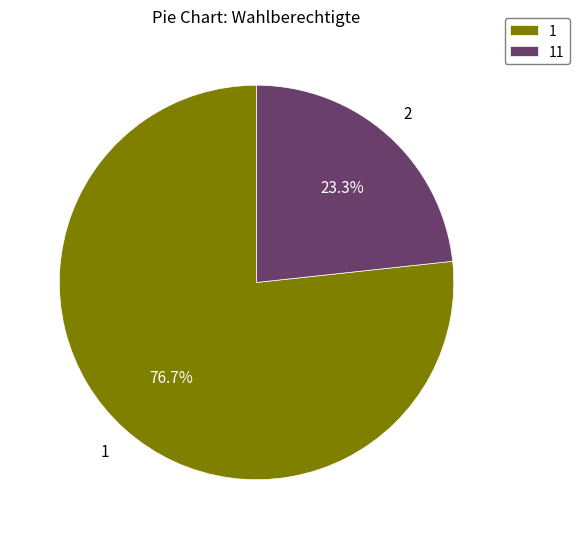

What is the majority slice?

1